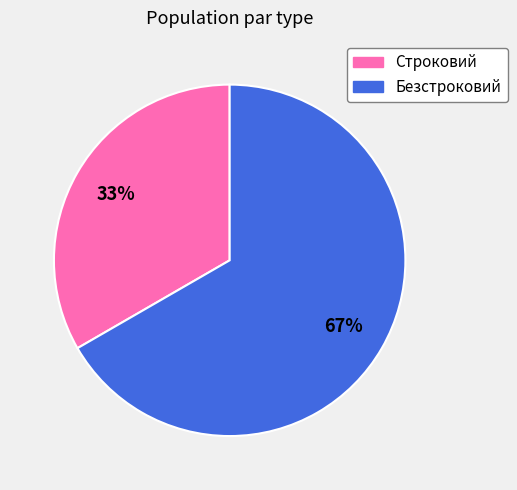

Rank the categories by value from lowest to highest.

Строковий, Безстроковий